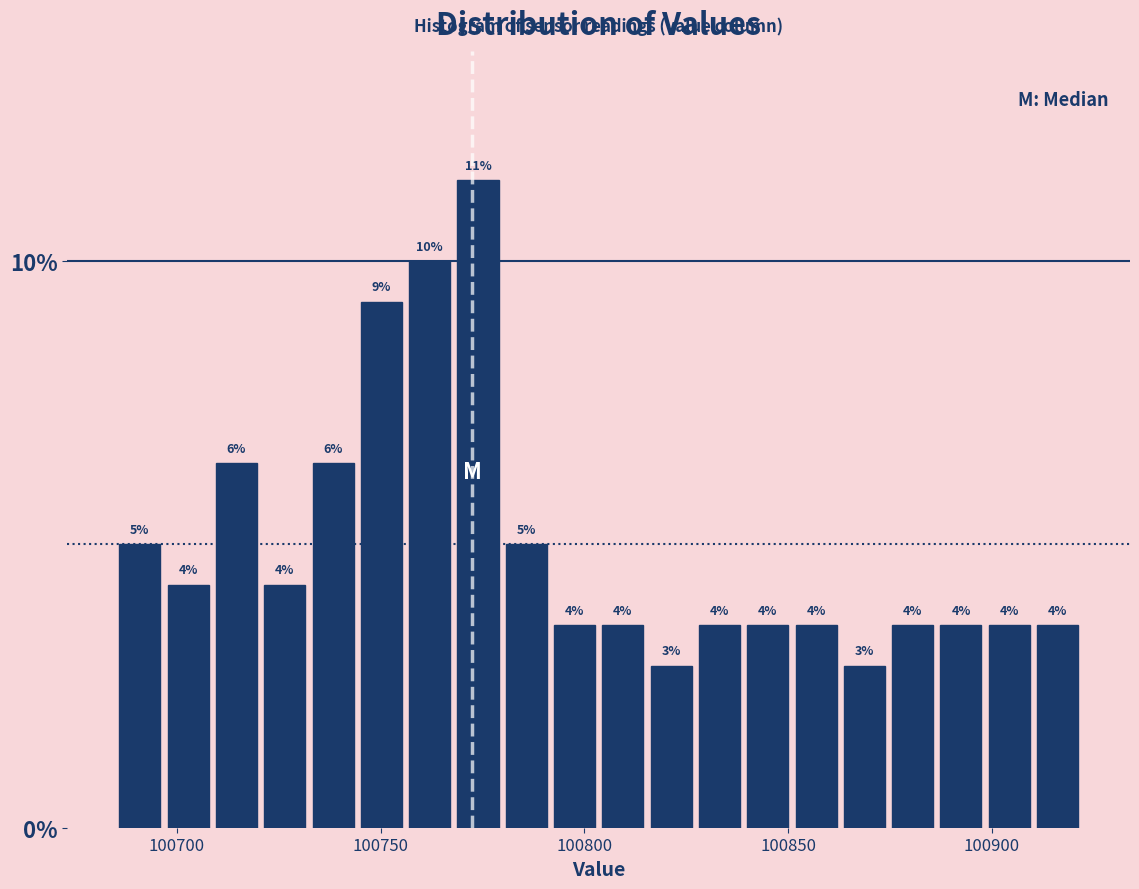

Around what value on the x-axis is the tallest bar? Give the approximate position of its centre, as read against the axis.

100775